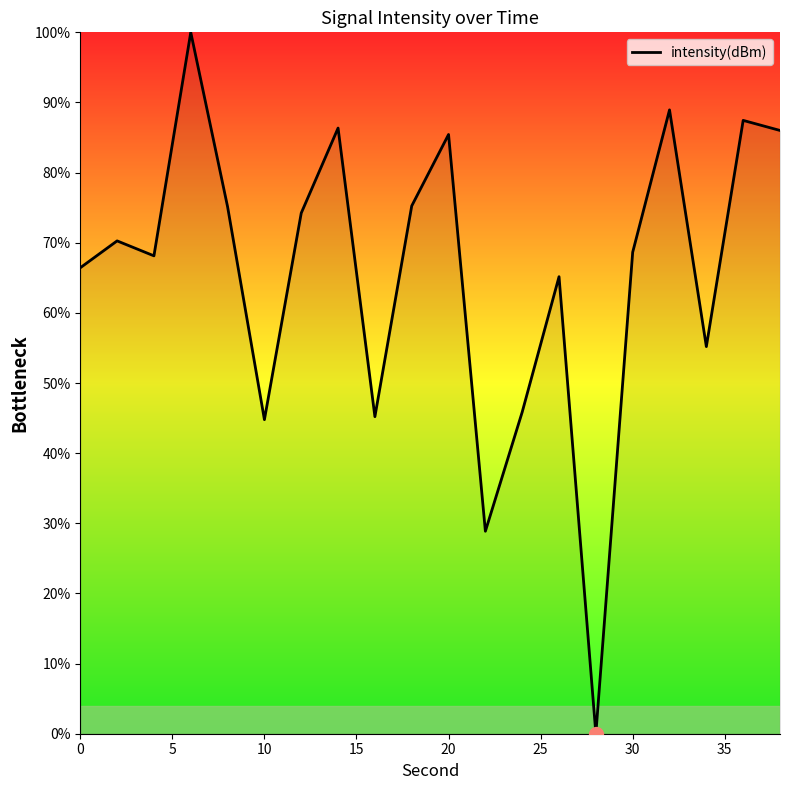

What is the difference between the second highest and second lowest values?

60.1